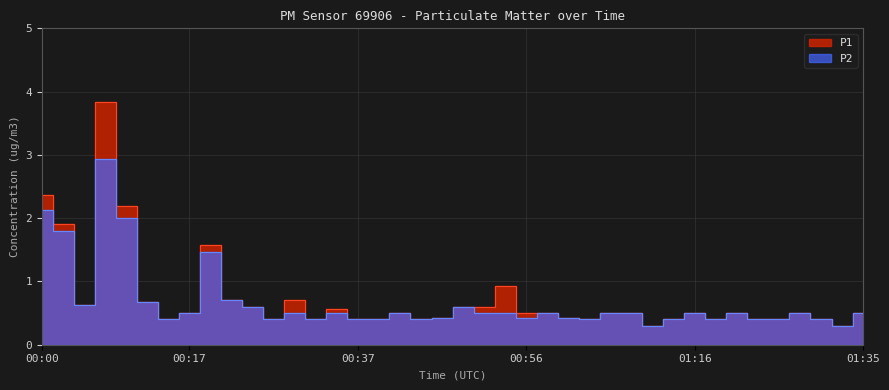

The P1 series shows 0.2 at 00:39. True or false?

False